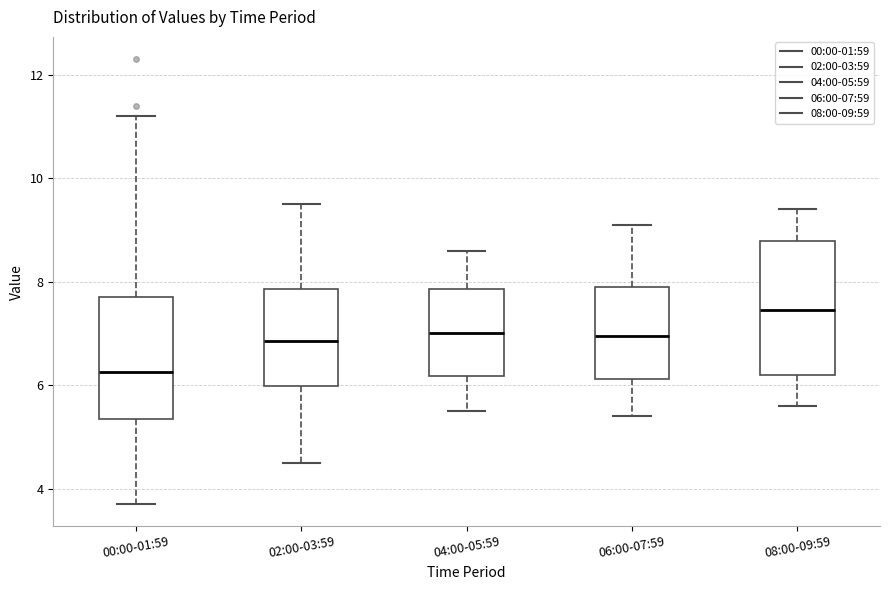

Reading left to right, read every box against the y-axis: the position of its median line, the range the box covers, and the ends of its whiskers. The values are not printed on the chart, so give them approximately, as read against the axis.

00:00-01:59: median 6.2, box 5.4 to 7.8, whiskers 3.8 to 11.2
02:00-03:59: median 6.8, box 6.0 to 7.8, whiskers 4.6 to 9.6
04:00-05:59: median 7.0, box 6.2 to 7.8, whiskers 5.6 to 8.6
06:00-07:59: median 7.0, box 6.2 to 8.0, whiskers 5.4 to 9.2
08:00-09:59: median 7.4, box 6.2 to 8.8, whiskers 5.6 to 9.4